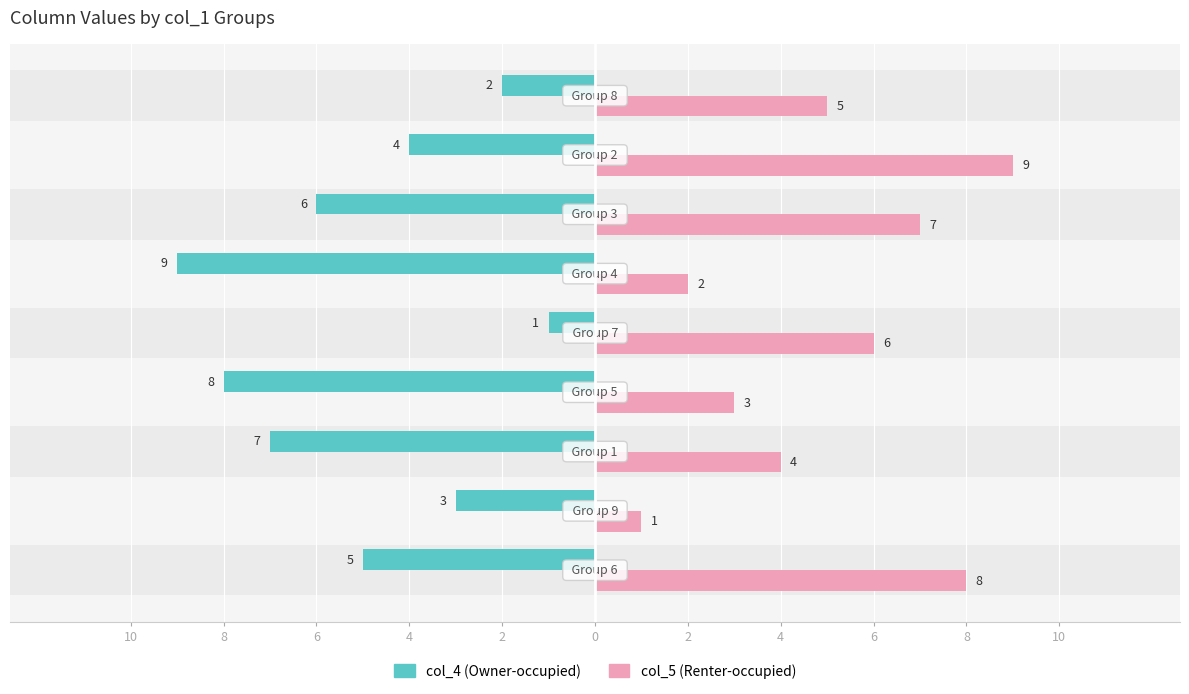

At how many categories does at least one series exceed -8?

9